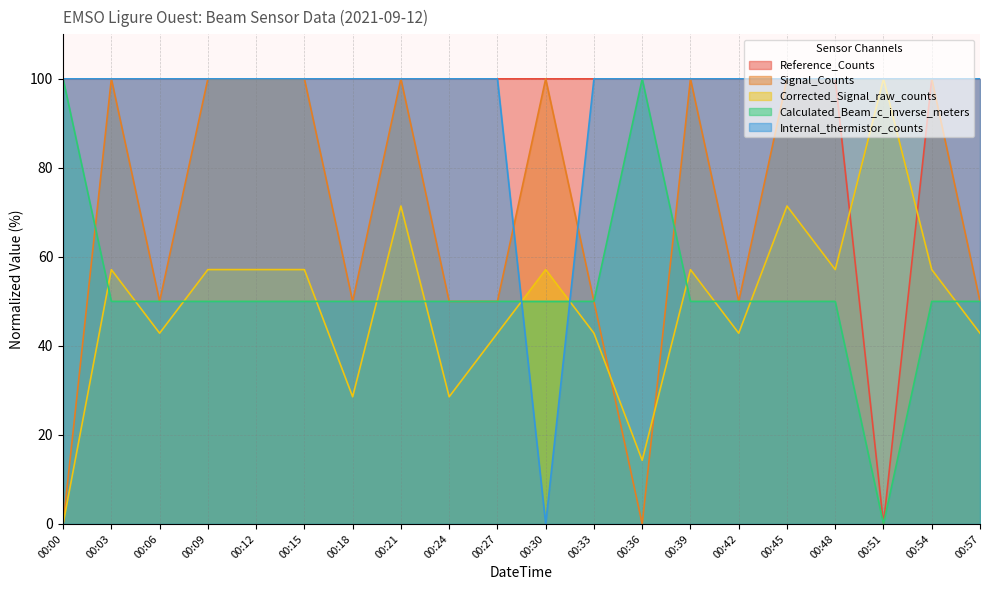

Reading left to right, transcribe all the data shown in this chart.

Reference_Counts: 100.0	100.0	100.0	100.0	100.0	100.0	100.0	100.0	100.0	100.0	100.0	100.0	100.0	100.0	100.0	100.0	100.0	0.0	100.0	100.0
Signal_Counts: 0.0	100.0	50.0	100.0	100.0	100.0	50.0	100.0	50.0	50.0	100.0	50.0	0.0	100.0	50.0	100.0	100.0	100.0	100.0	50.0
Corrected_Signal_raw_counts: 0.0	57.1	42.9	57.1	57.1	57.1	28.6	71.4	28.6	42.9	57.1	42.9	14.3	57.1	42.9	71.4	57.1	100.0	57.1	42.9
Calculated_Beam_c_inverse_meters: 100.0	50.0	50.0	50.0	50.0	50.0	50.0	50.0	50.0	50.0	50.0	50.0	100.0	50.0	50.0	50.0	50.0	0.0	50.0	50.0
Internal_thermistor_counts: 100.0	100.0	100.0	100.0	100.0	100.0	100.0	100.0	100.0	100.0	0.0	100.0	100.0	100.0	100.0	100.0	100.0	100.0	100.0	100.0